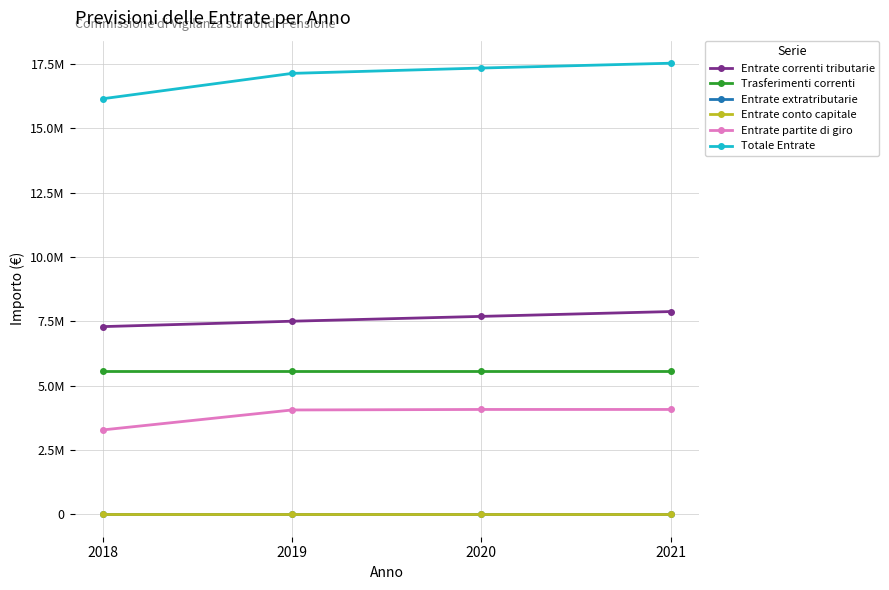

Rank the series at 2019 from lowest to highest value.

Entrate conto capitale, Entrate extratributarie, Entrate partite di giro, Trasferimenti correnti, Entrate correnti tributarie, Totale Entrate